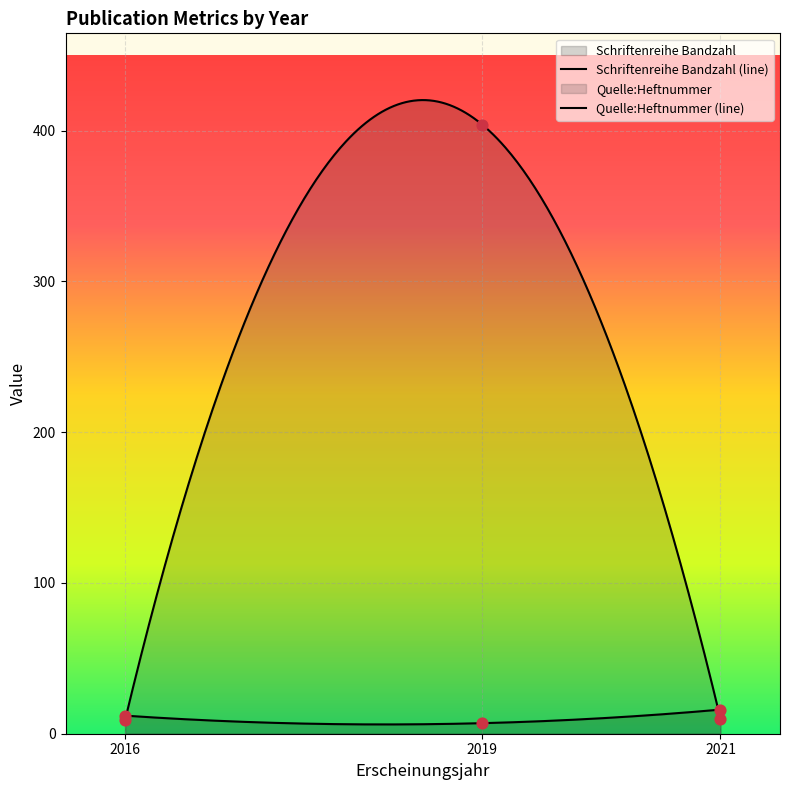

Is the value of Schriftenreihe Bandzahl at 2016 greater than the value of Quelle:Heftnummer at 2021?

Yes